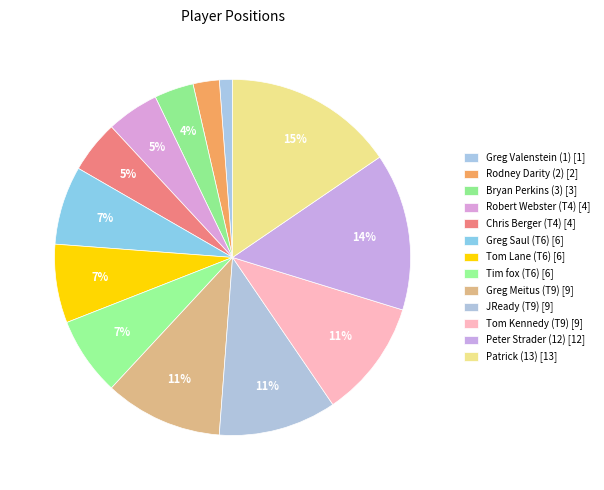

Count the number of slices in the pie.

13